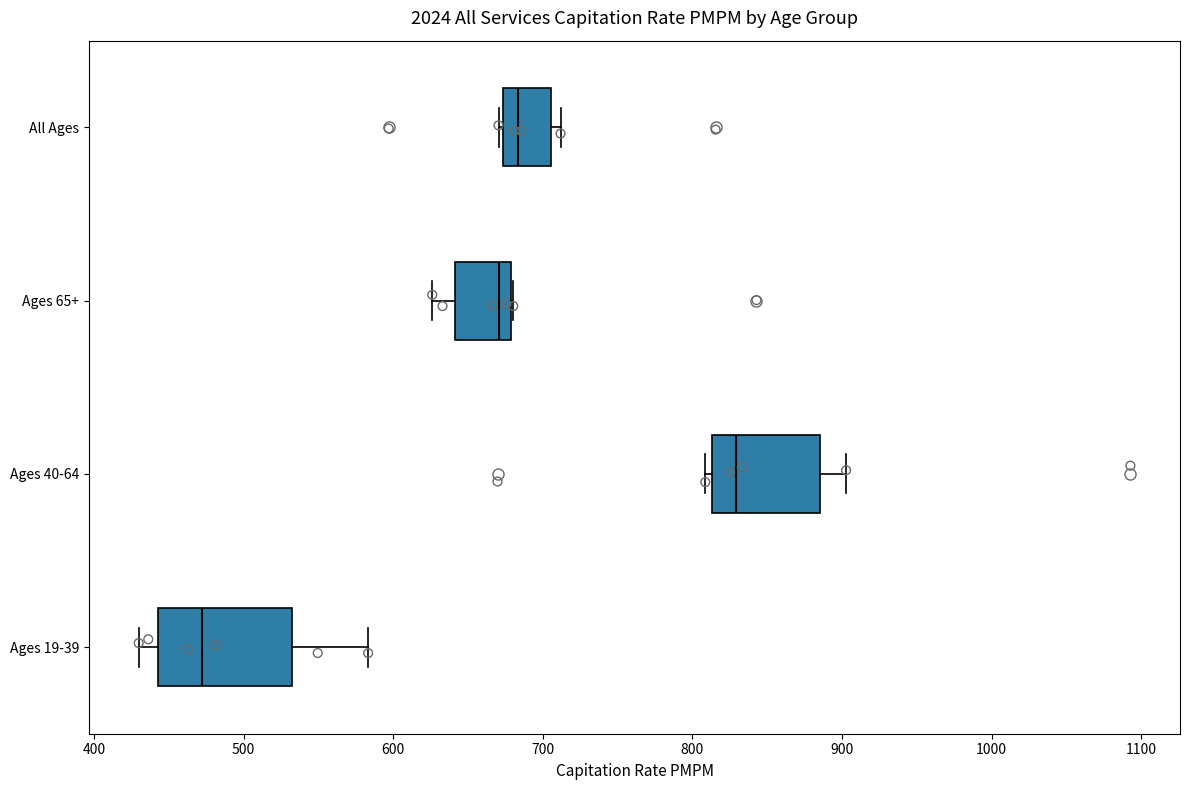

Where does the median line of the box for All Ages sit on the x-axis? The values are not printed on the chart, so give them approximately, as read against the axis.

680